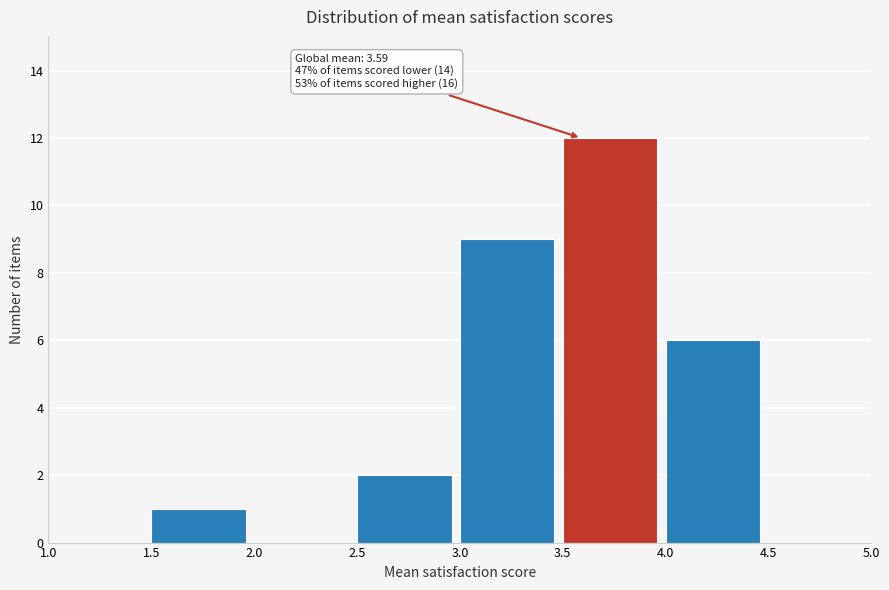

Which range on the x-axis has the tallest bar?

3.5 to 4.0